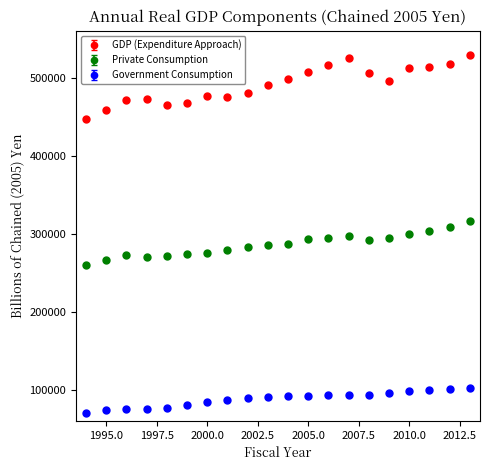

Which series has the largest range (max minus min)?

GDP (Expenditure Approach)